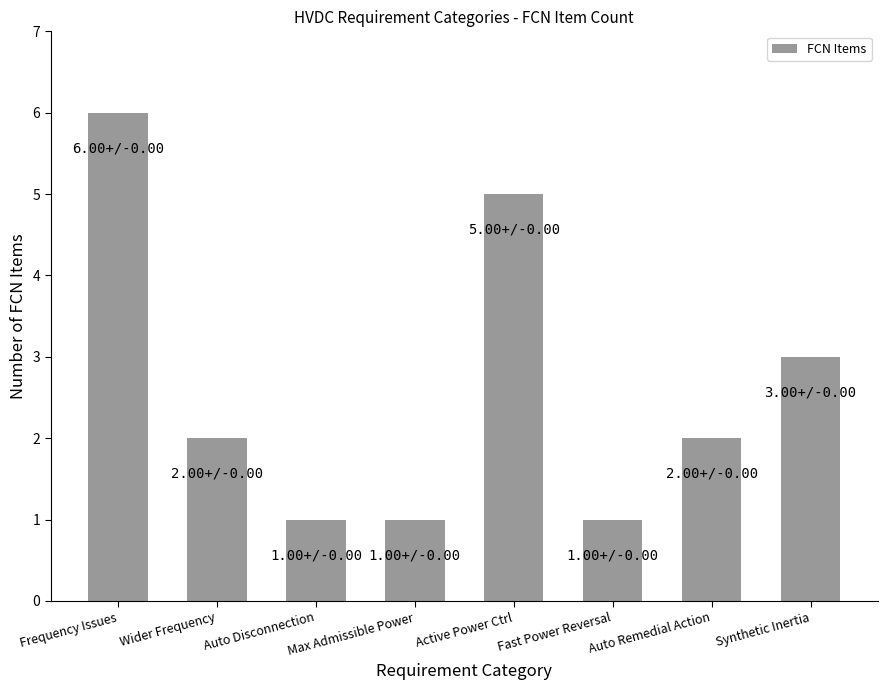

How many series are shown in this chart?

1